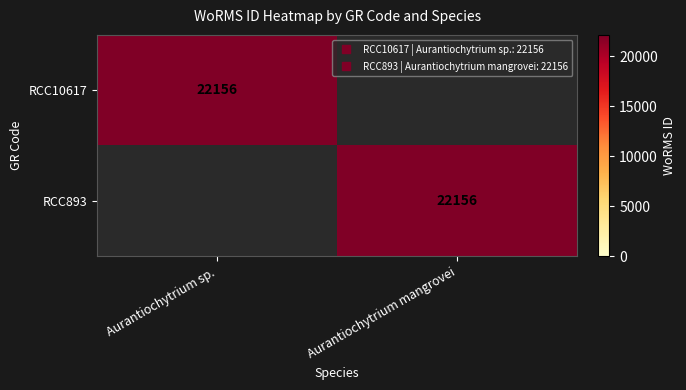

At which category does the chart reach its minimum across all series?

Aurantiochytrium mangrovei